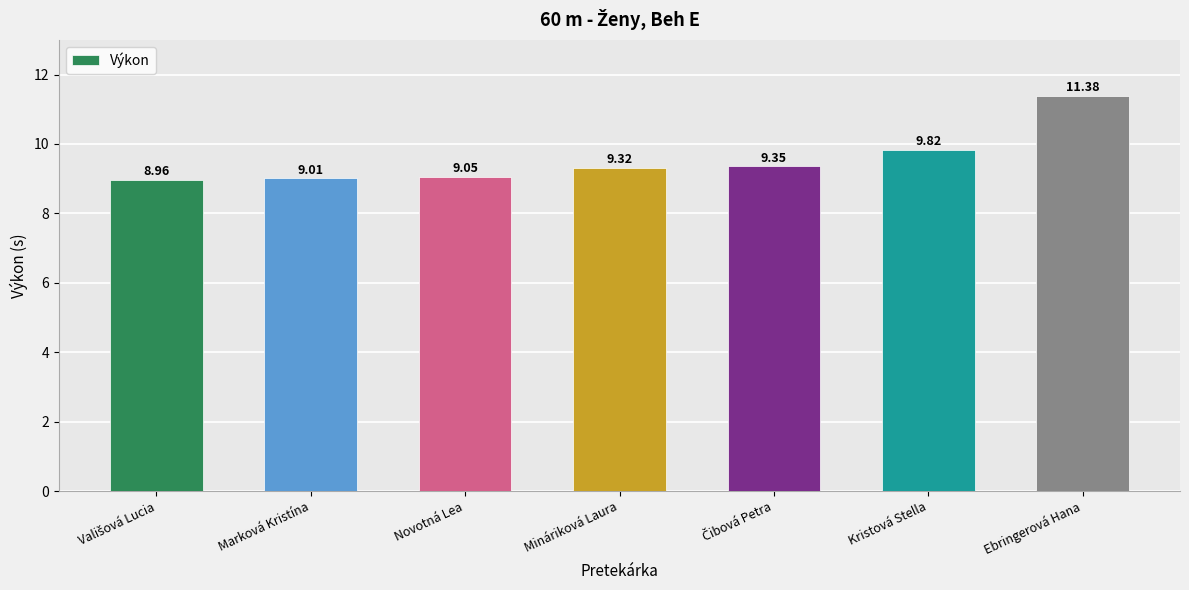

Which has a higher value, Mináriková Laura or Novotná Lea?

Mináriková Laura